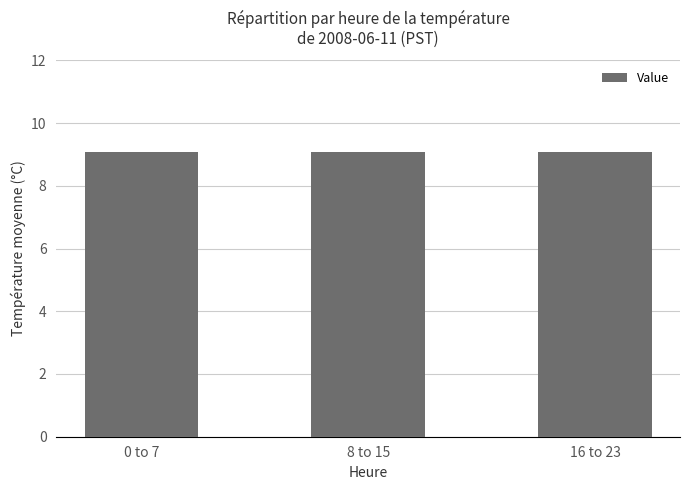

What is the sum of the values at 15 and 16?

18.4